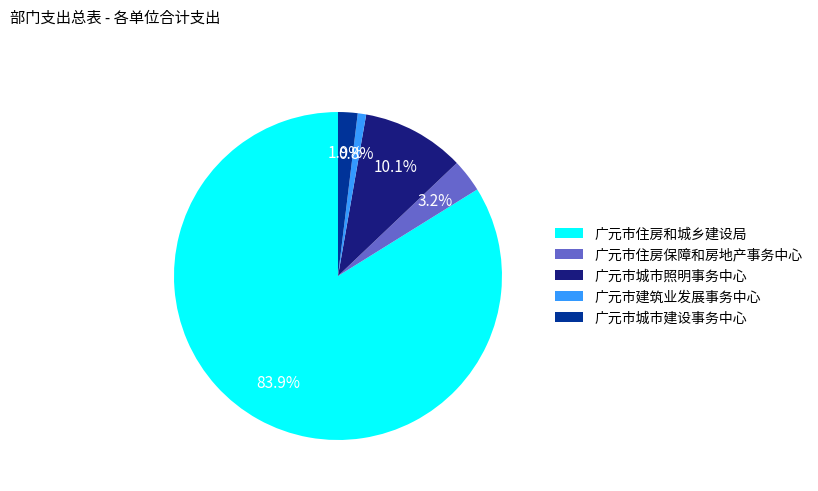

Count the number of slices in the pie.

5